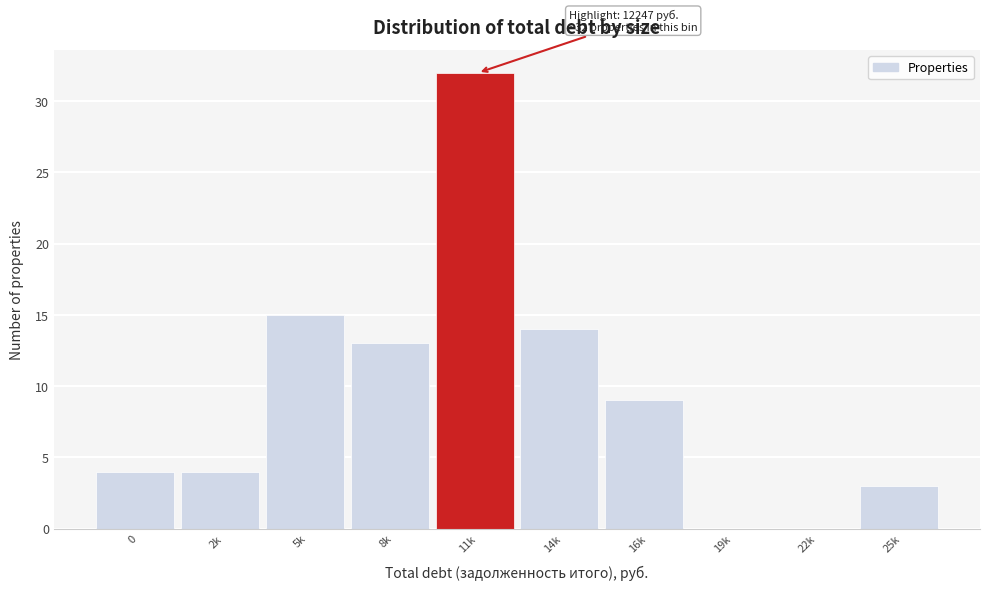

Reading right to left, extract all data points from this chart.

25k=3	22k=0	19k=0	16k=9	14k=14	11k=32	8k=13	5k=15	2k=4	0=4